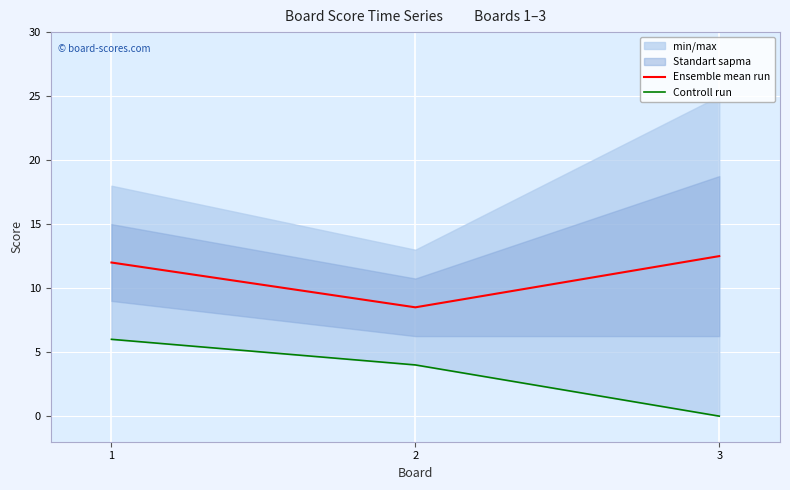

Where is Ensemble mean run nearest to the value 10?

2